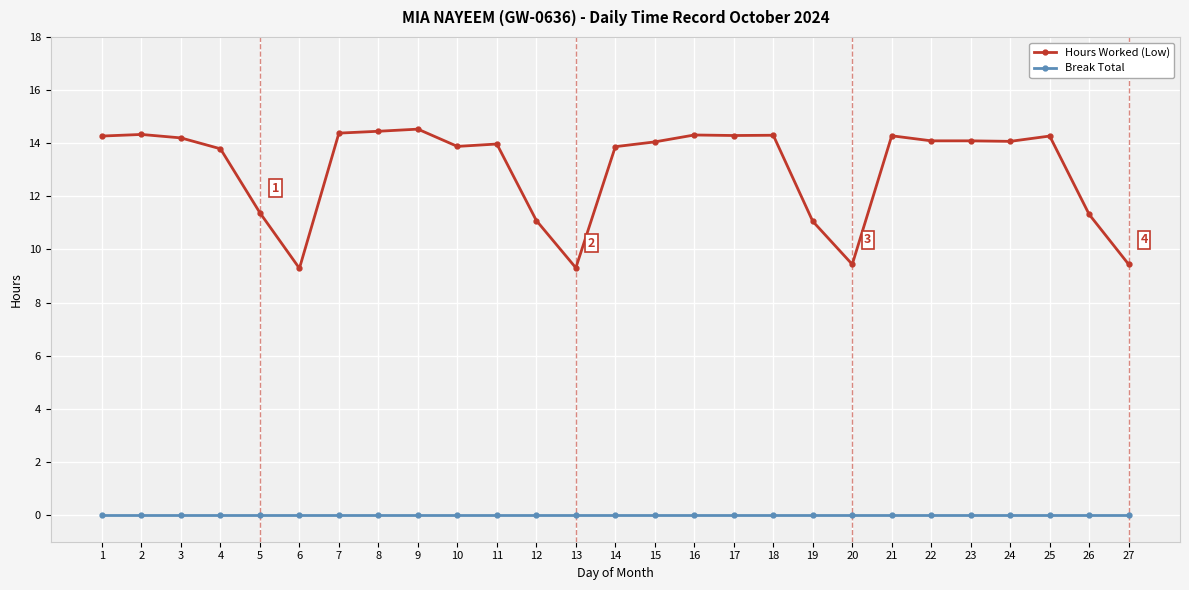

What is the sum of all Hours Worked (Low) values?

351.8